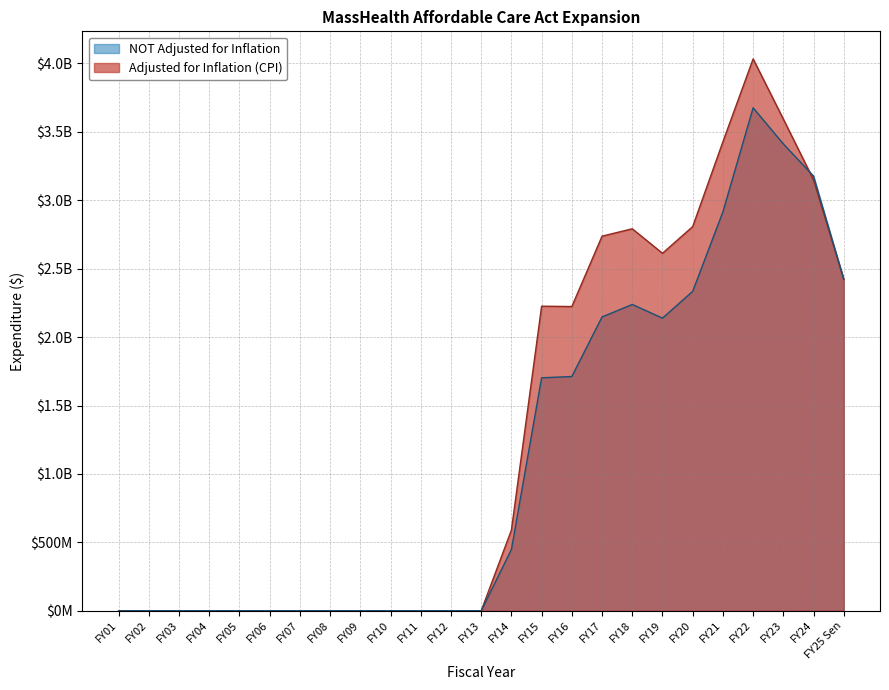

Between FY01 and FY11, which is larger?

FY01